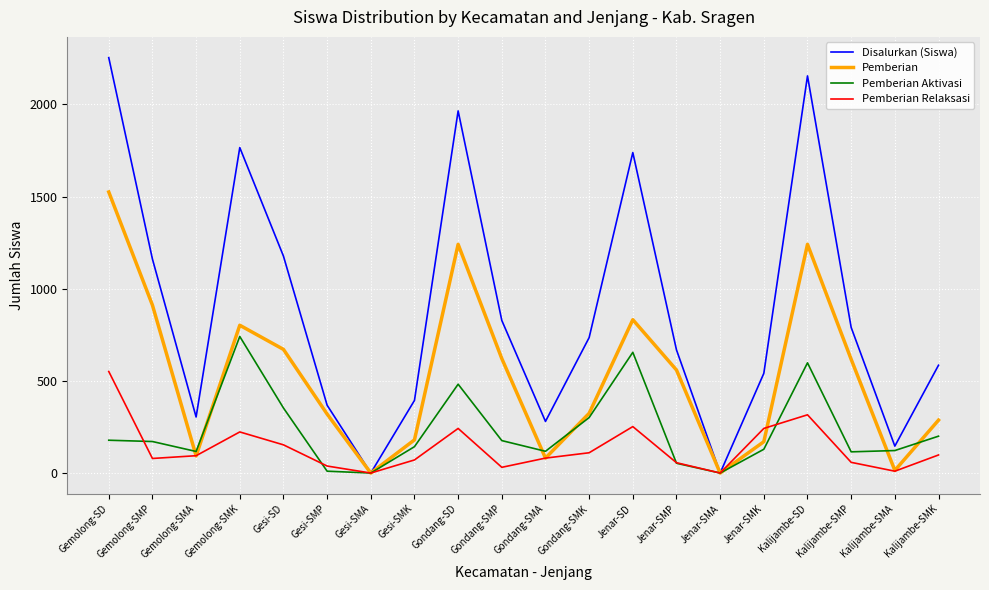

What is the total value across all series at Gondang-SMA?

560